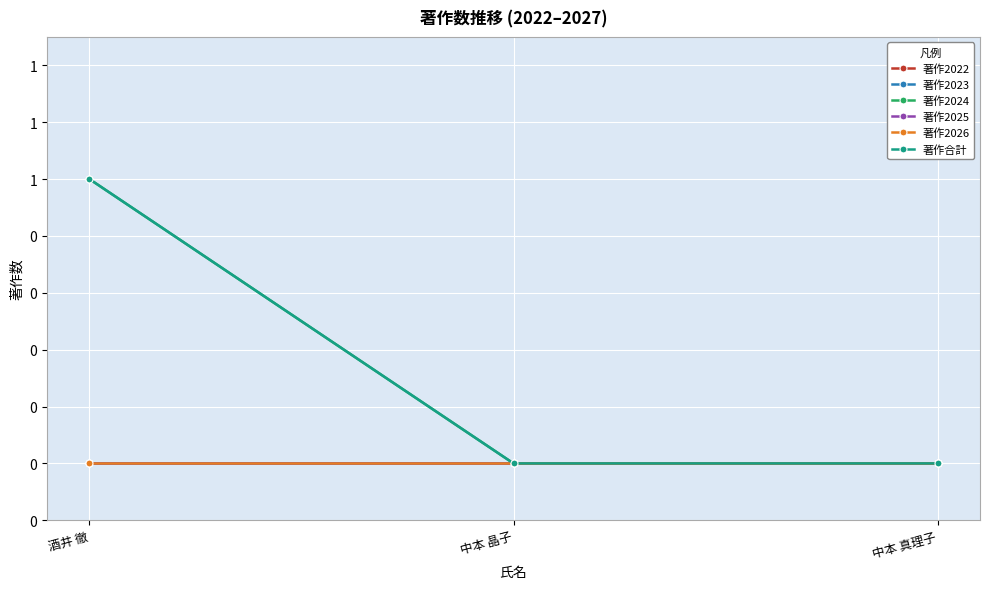

Reading left to right, list all the values displayed in this chart.

著作2022: 酒井 徹=0	中本 晶子=0	中本 真理子=0
著作2023: 酒井 徹=0	中本 晶子=0	中本 真理子=0
著作2024: 酒井 徹=1	中本 晶子=0	中本 真理子=0
著作2025: 酒井 徹=0	中本 晶子=0	中本 真理子=0
著作2026: 酒井 徹=0	中本 晶子=0	中本 真理子=0
著作合計: 酒井 徹=1	中本 晶子=0	中本 真理子=0